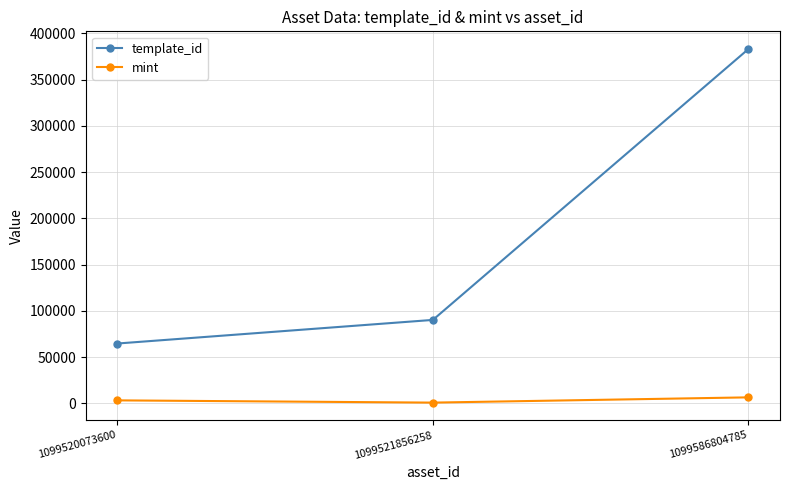

Reading left to right, transcribe all the data shown in this chart.

template_id: 1099520073600=64660	1099521856258=90191	1099586804785=383071
mint: 1099520073600=3203	1099521856258=776	1099586804785=6456